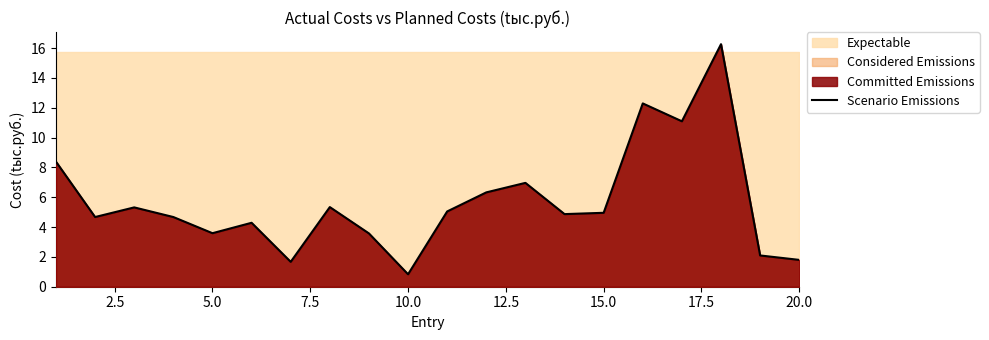

How many values exceed 4?

14